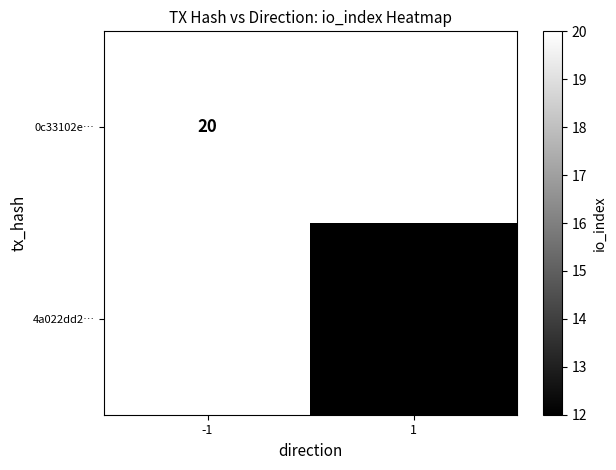

Is it true that 4a022dd2… equals 6 at 1?

False